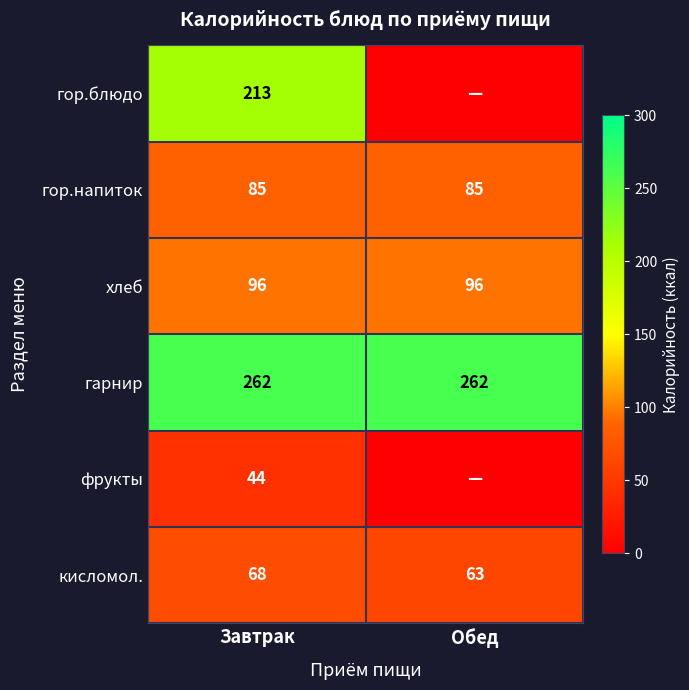

Is it true that гарнир equals 262 at Обед?

True